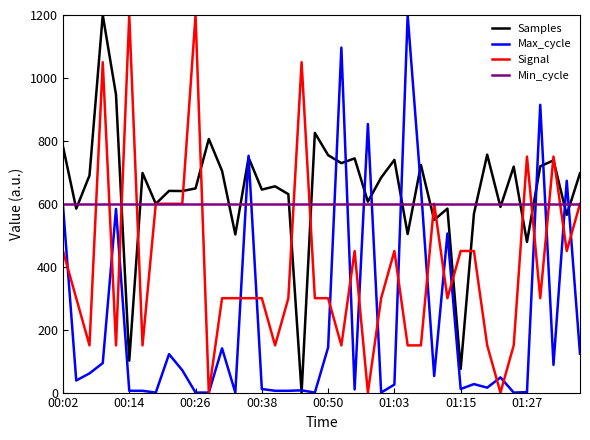

What is the greatest value displayed?

1200.0